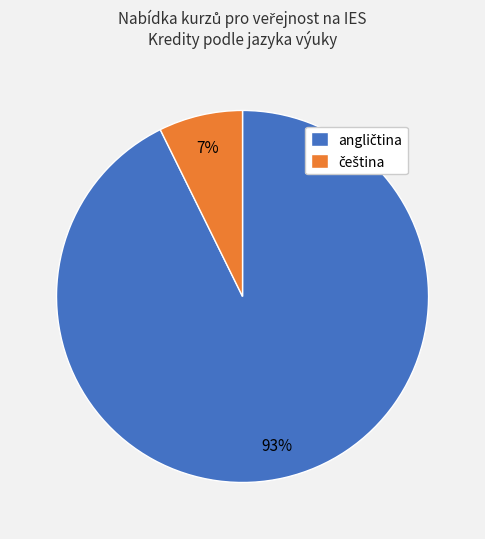

Is there any slice that represents more than half of the pie?

Yes